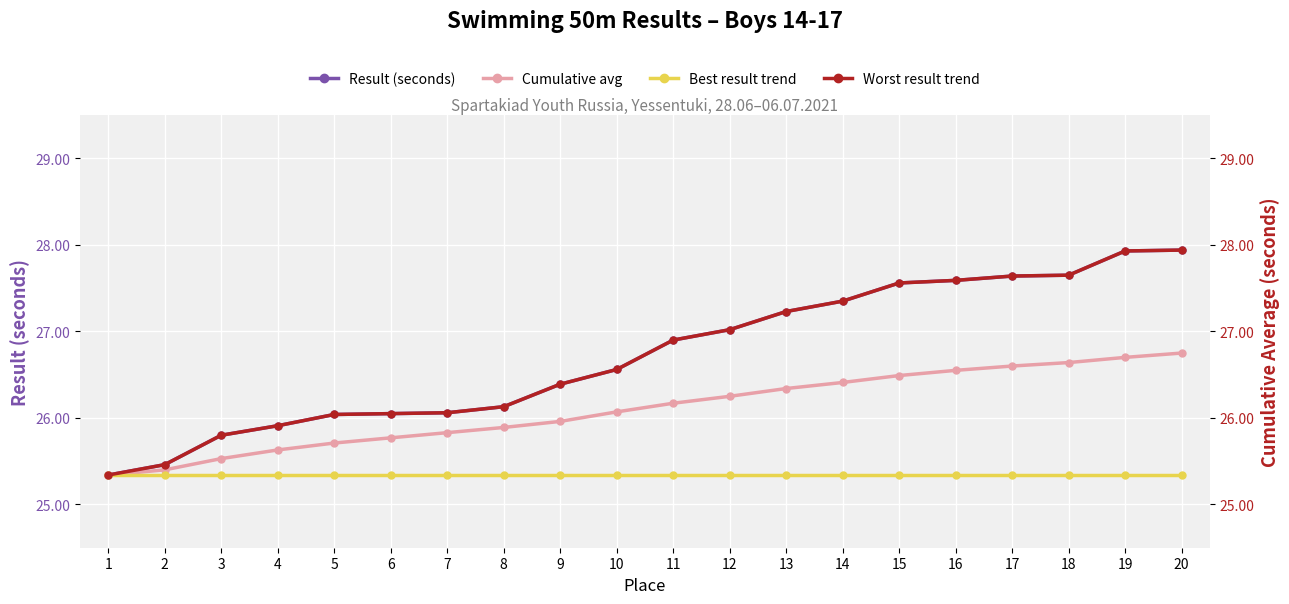

What are all the series names shown in the legend?

Result (seconds), Cumulative avg, Best result trend, Worst result trend